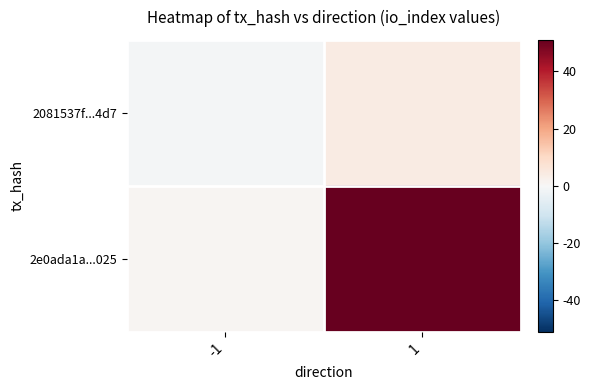

What is the difference between the highest and lowest values at 1?

47